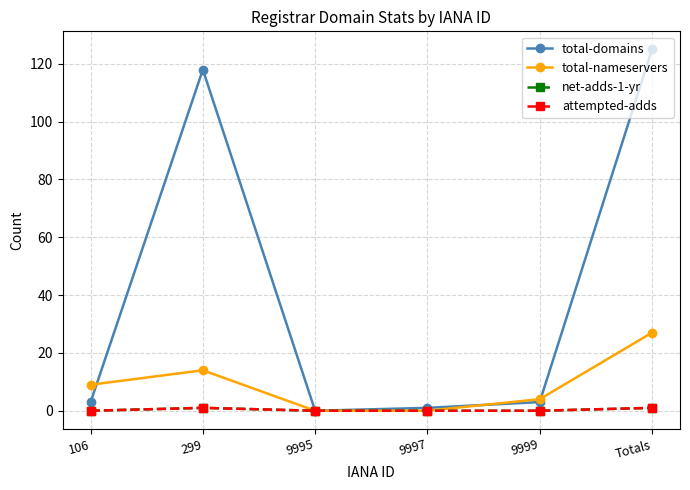

Is this an area chart (filled region under the line)?

No